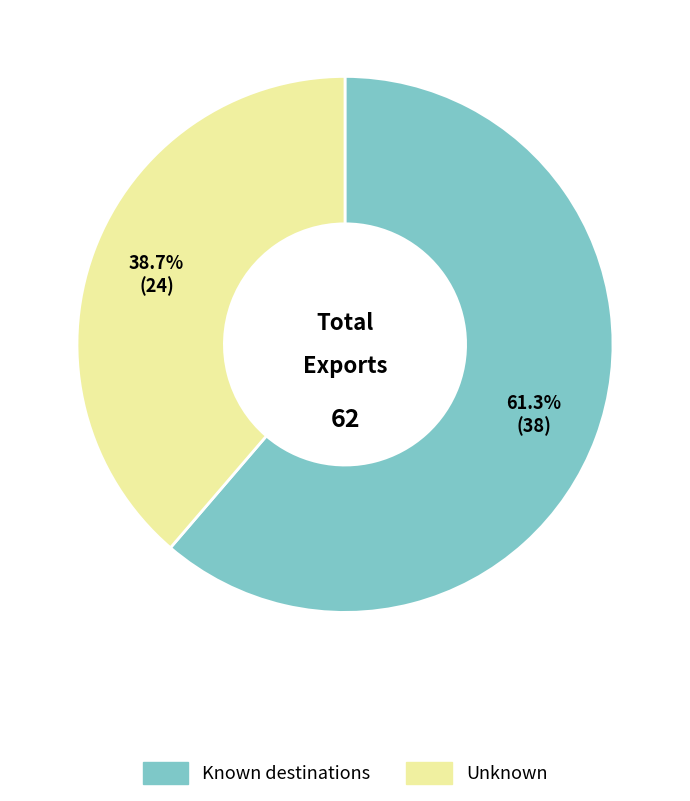

Is there any slice that represents more than half of the pie?

Yes